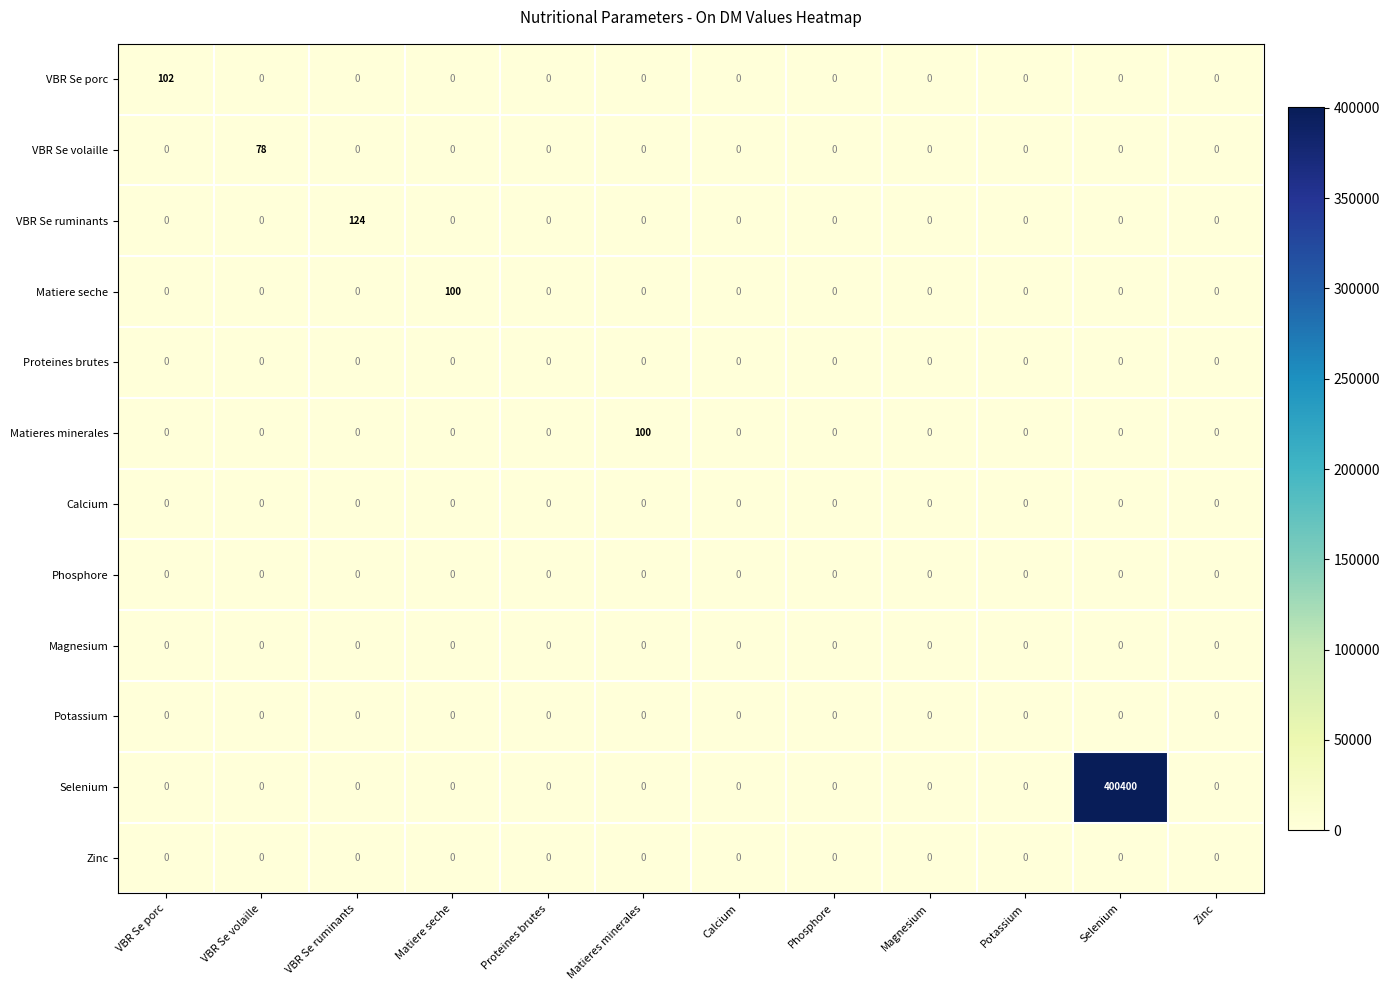

At how many categories does at least one series exceed 33996?

1